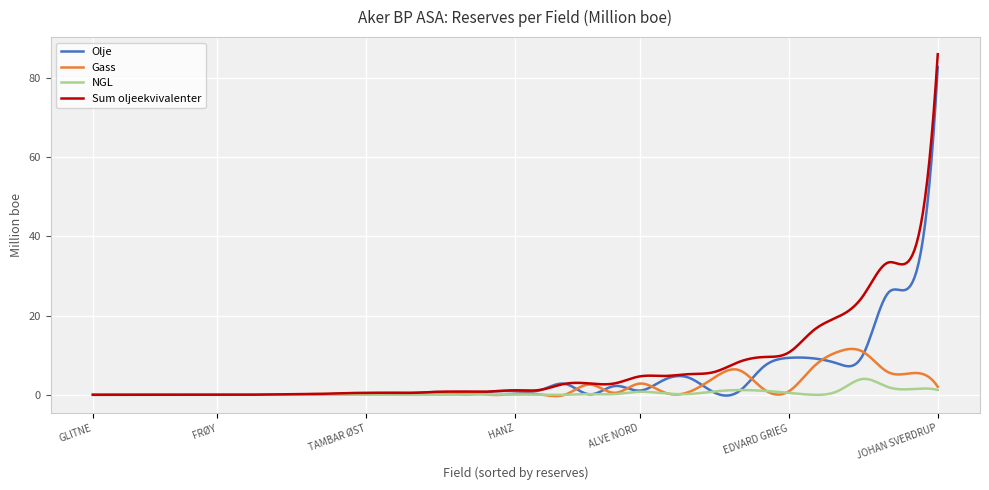

Does the chart display data point markers on the line(s)?

No